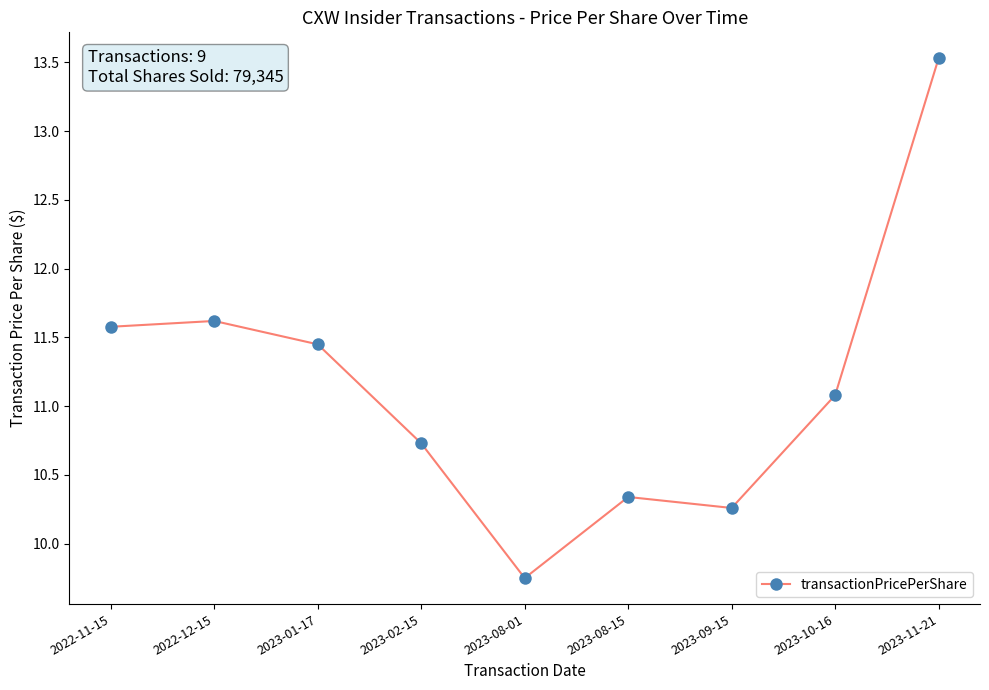

Where does the data first go above 11?

2022-11-15